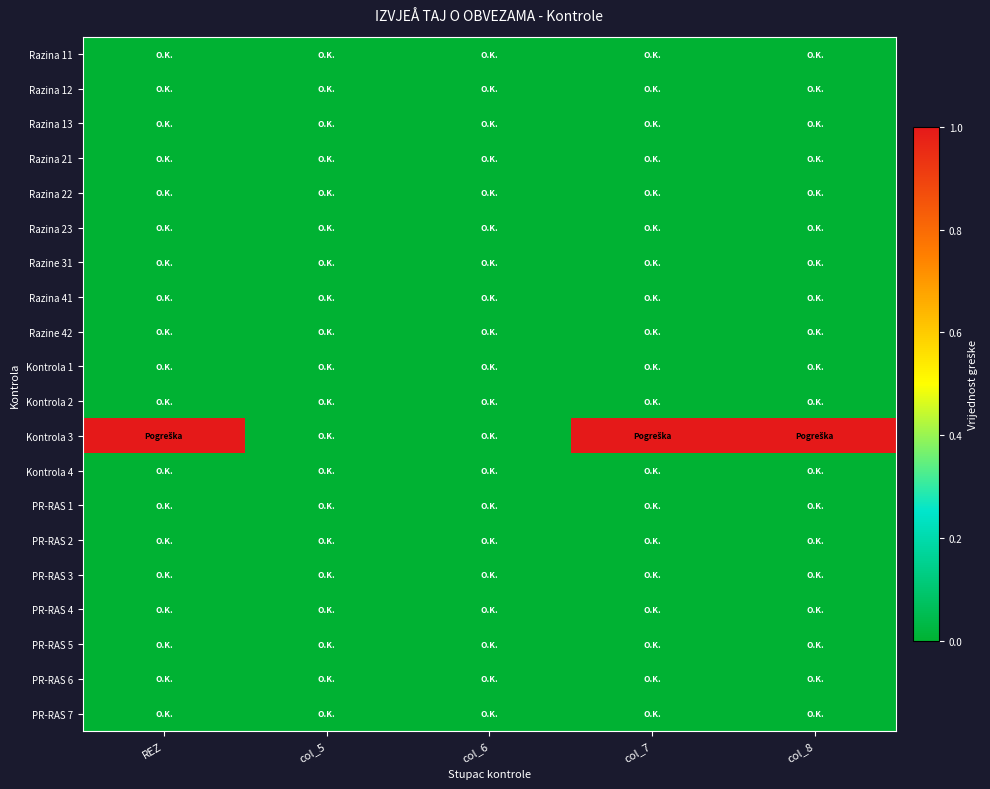

At which category is the sum across all series the highest?

REZ